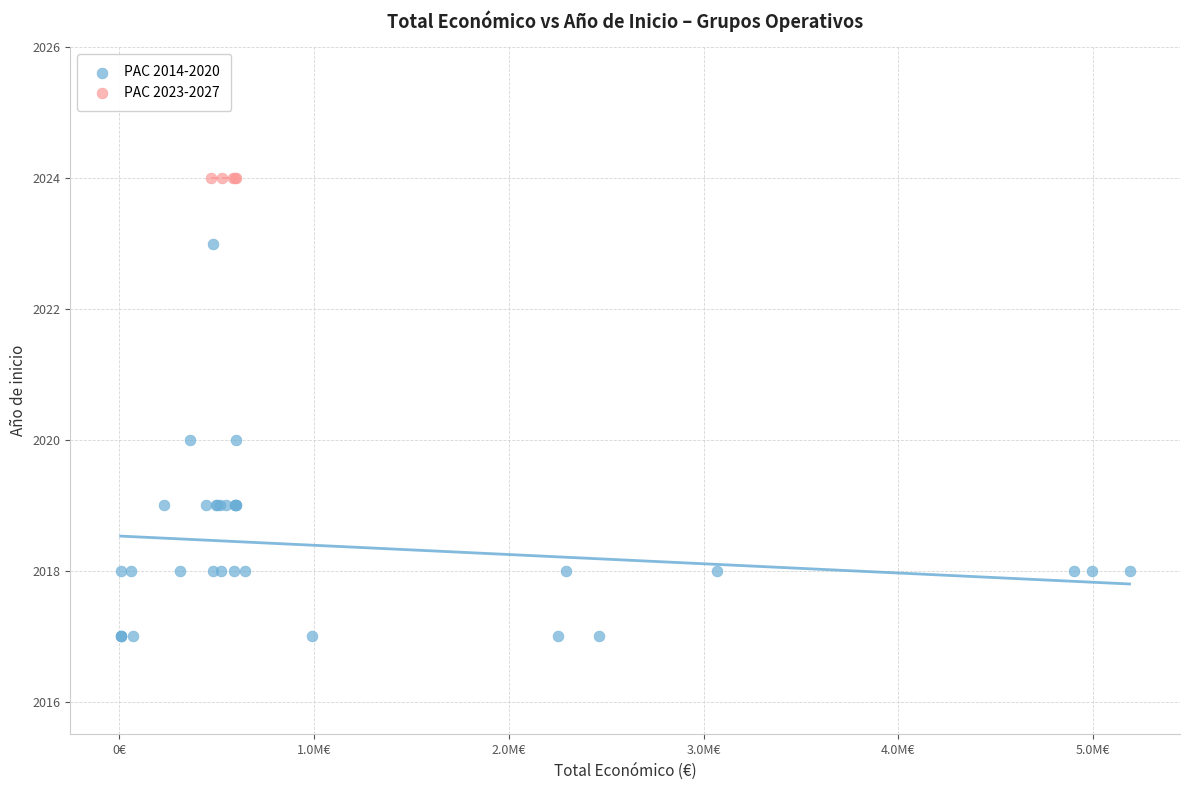

Which series contains the highest Y value?

PAC 2023-2027